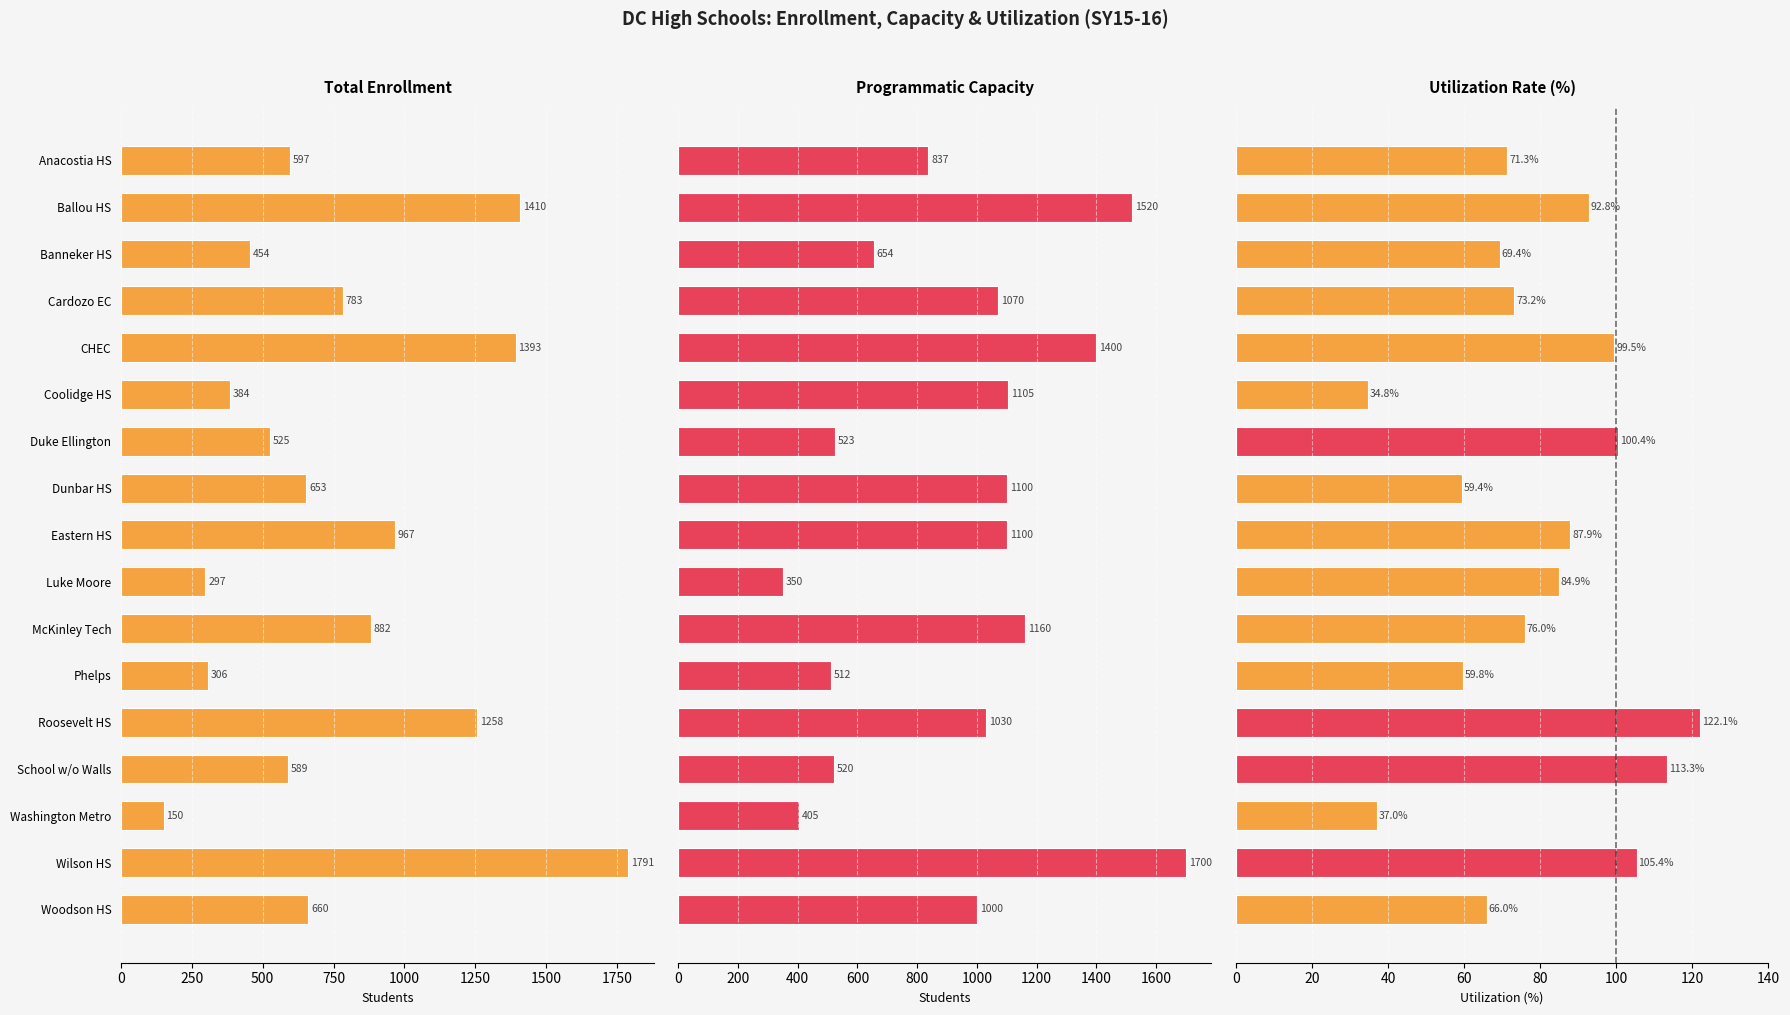

What are all the series names shown in the legend?

Total Enrollment, Programmatic Capacity, Utilization Rate